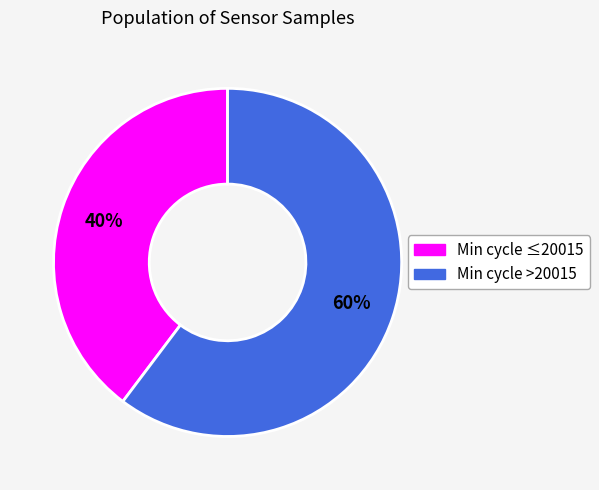

To the nearest percent, what is the average slice percentage?

50%